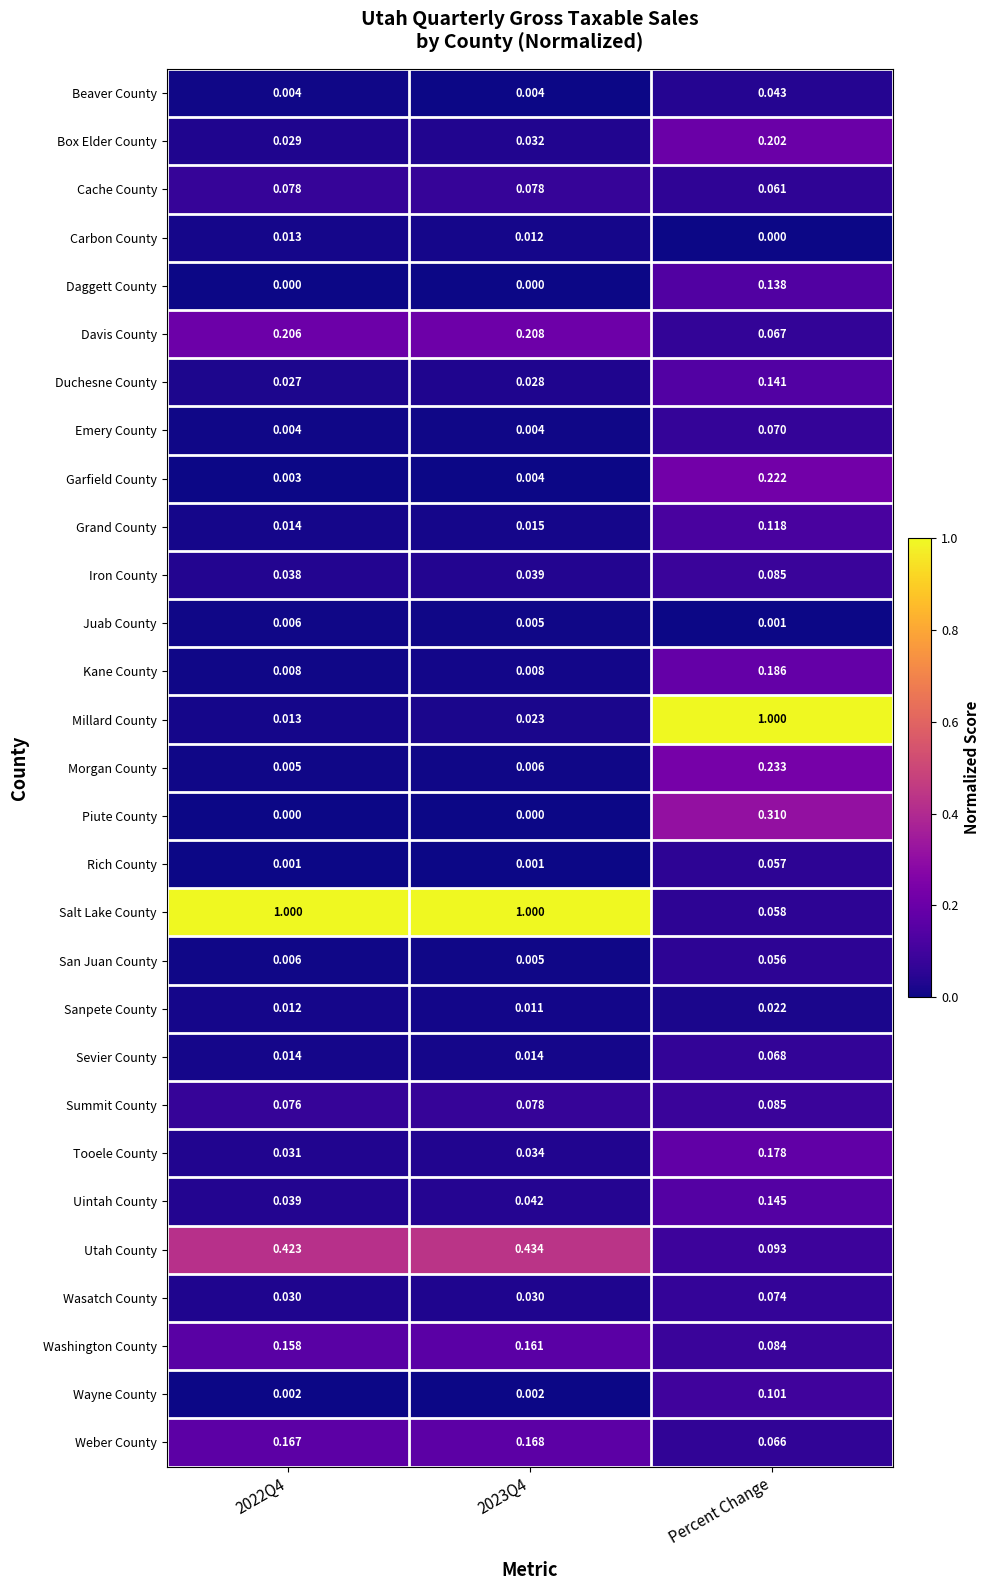

At which category is the sum across all series the highest?

Percent Change